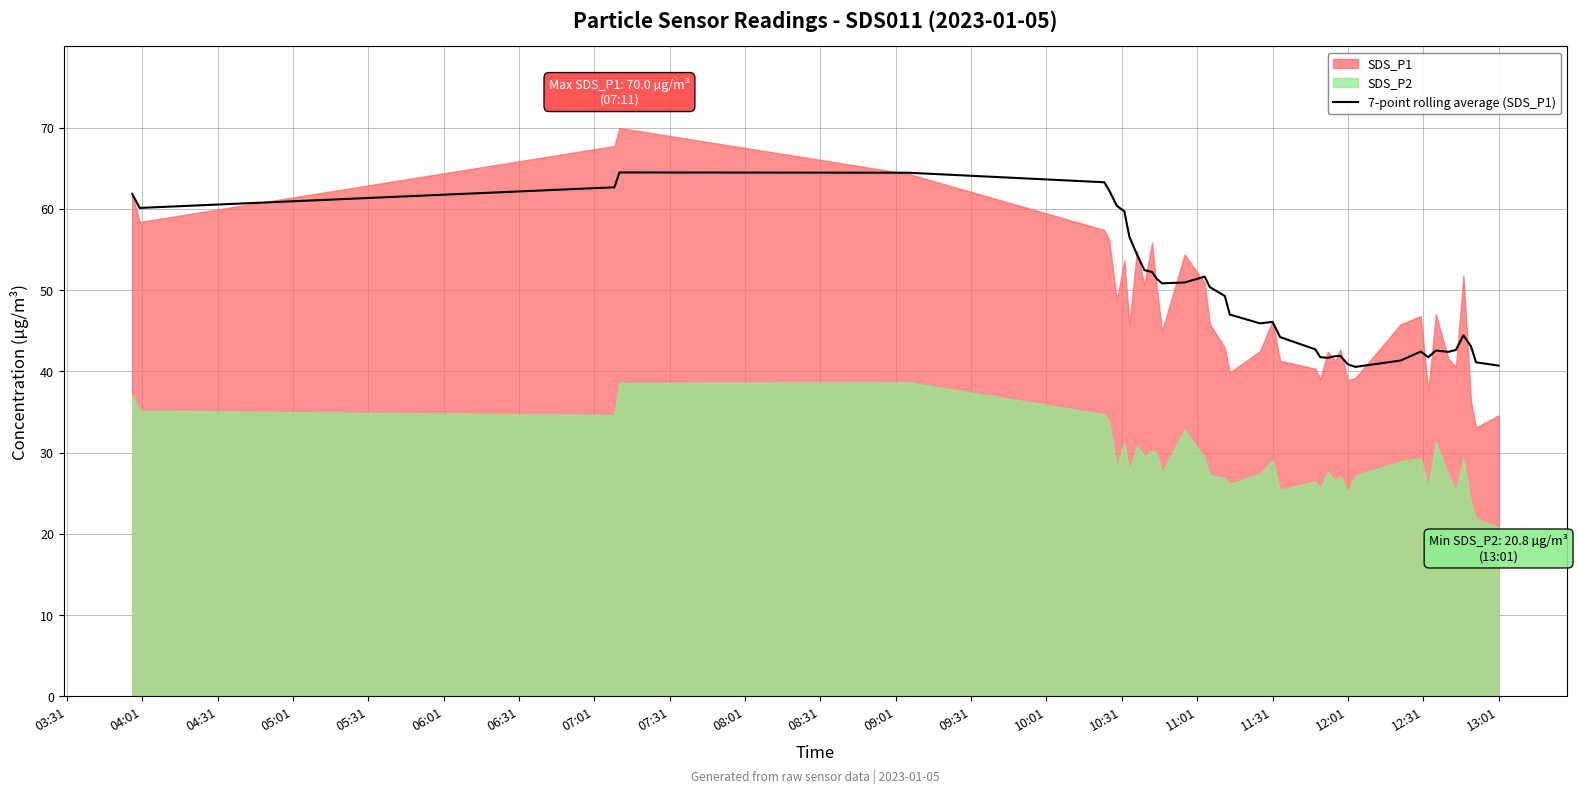

True or false: the data has more than 1 interior local peaks.

True